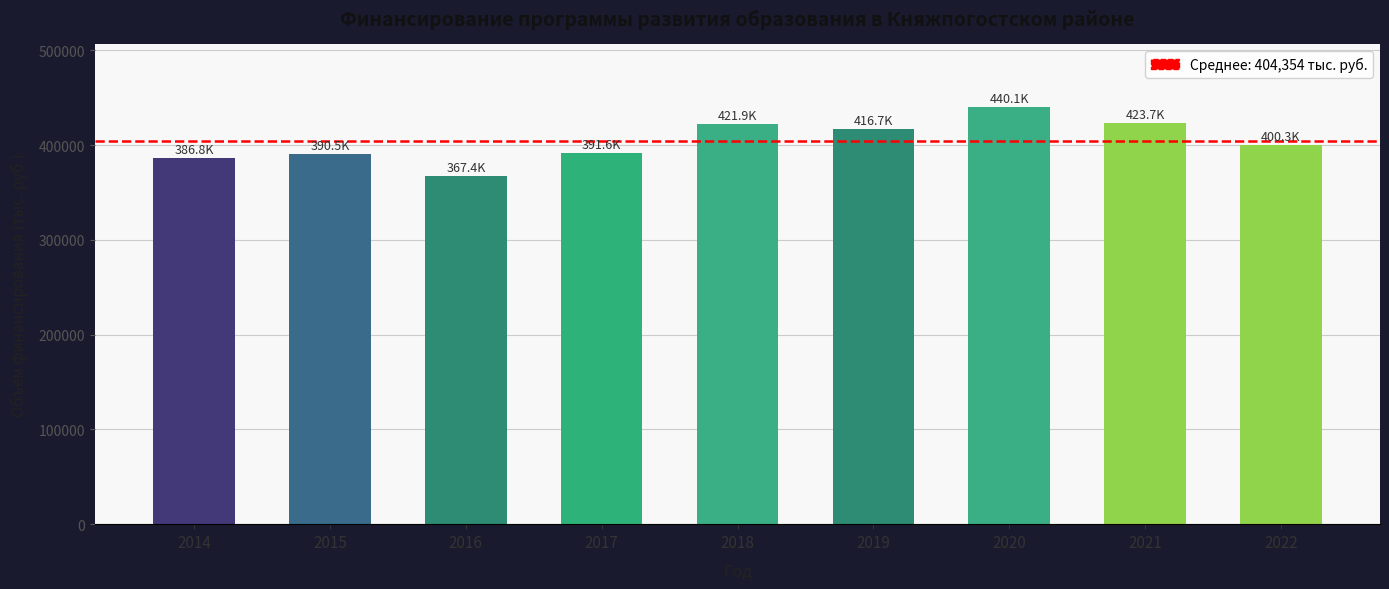

Approximately how many times larger is the value at 2022 compared to 2019?

1.0